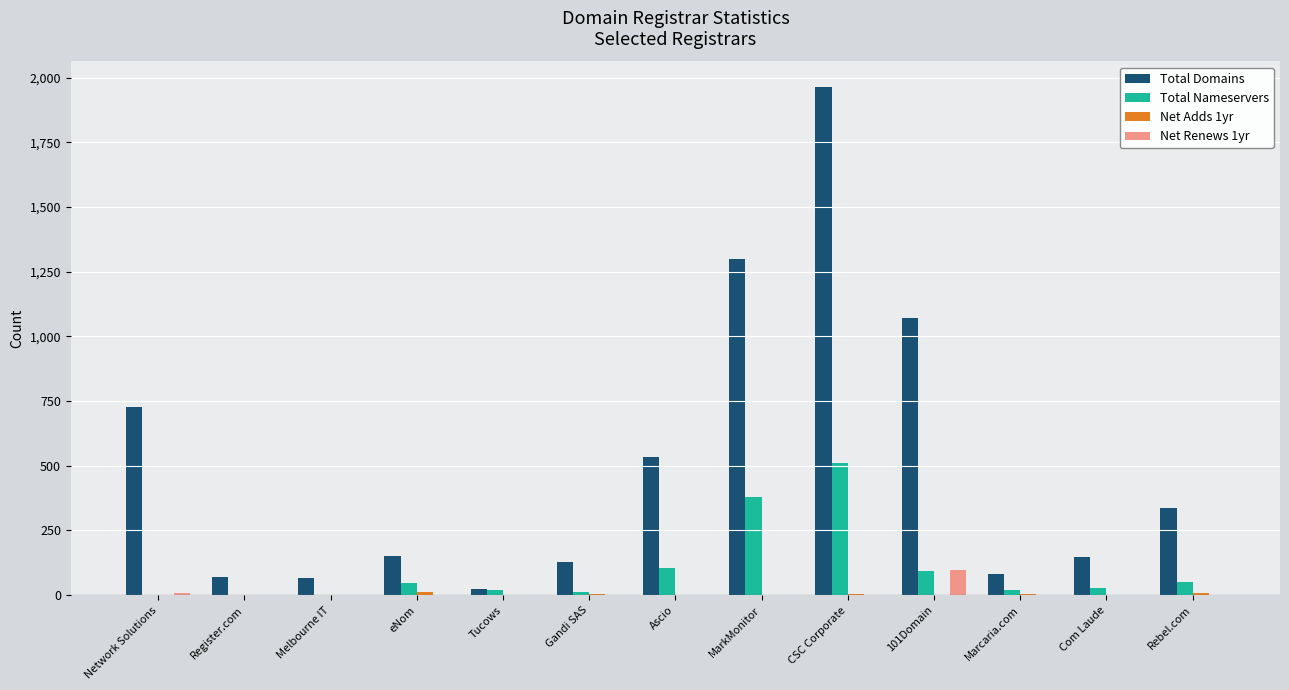

The Total Domains series shows 67 at Melbourne IT. True or false?

True